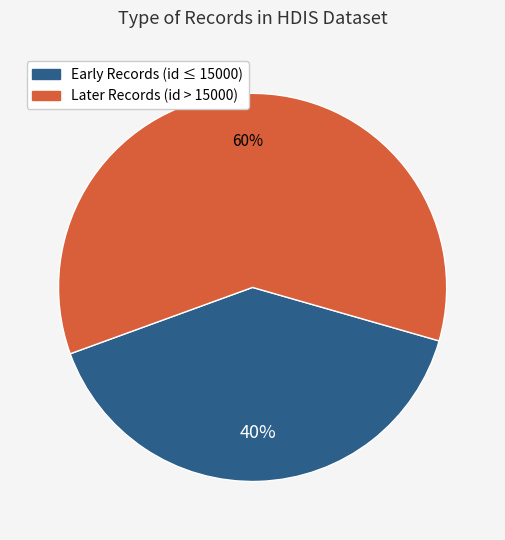

Is there any slice that represents more than half of the pie?

Yes